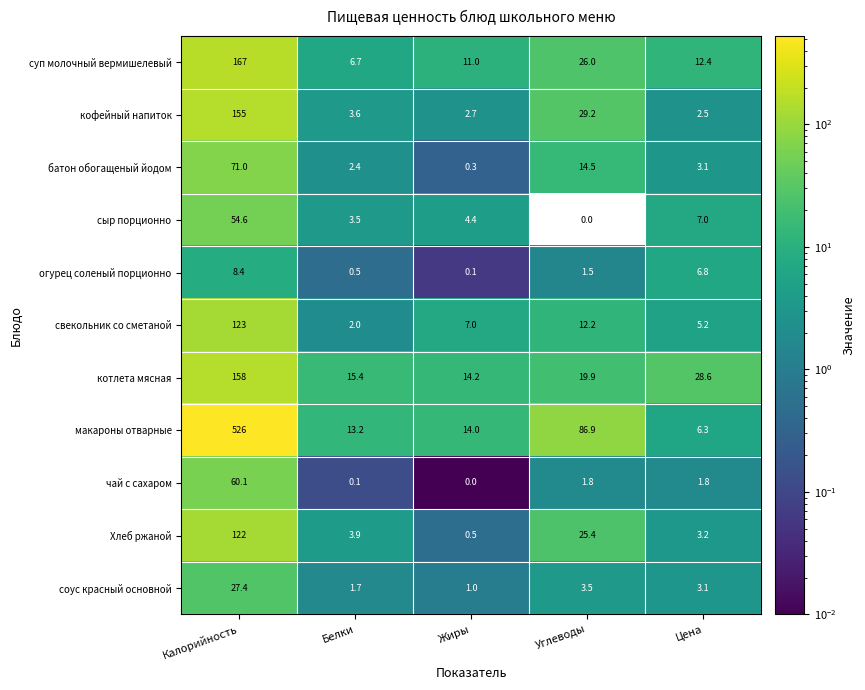

Which series has the largest range (max minus min)?

макароны отварные